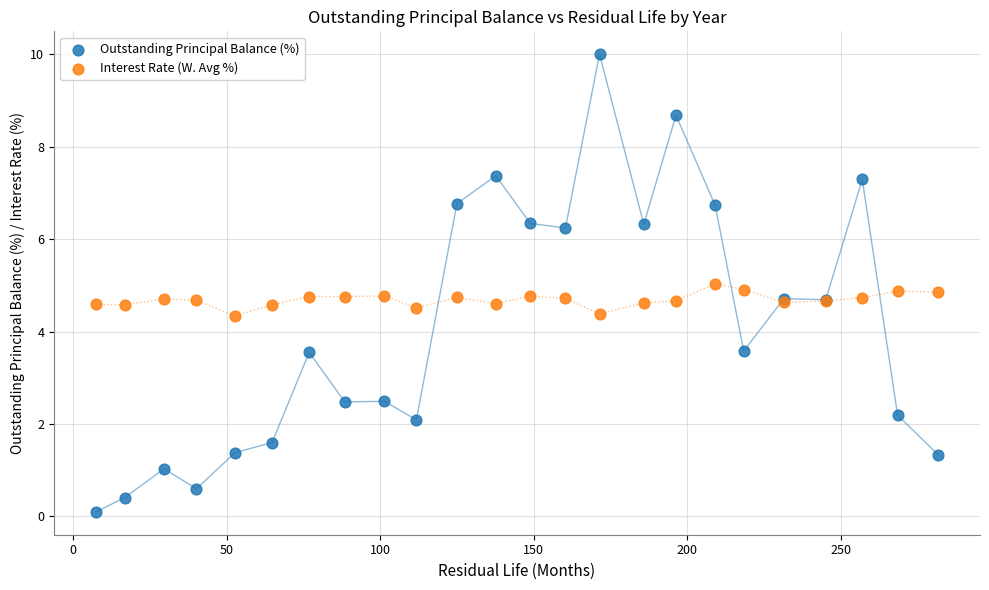

Which series contains the lowest Y value?

Outstanding Principal Balance (%)